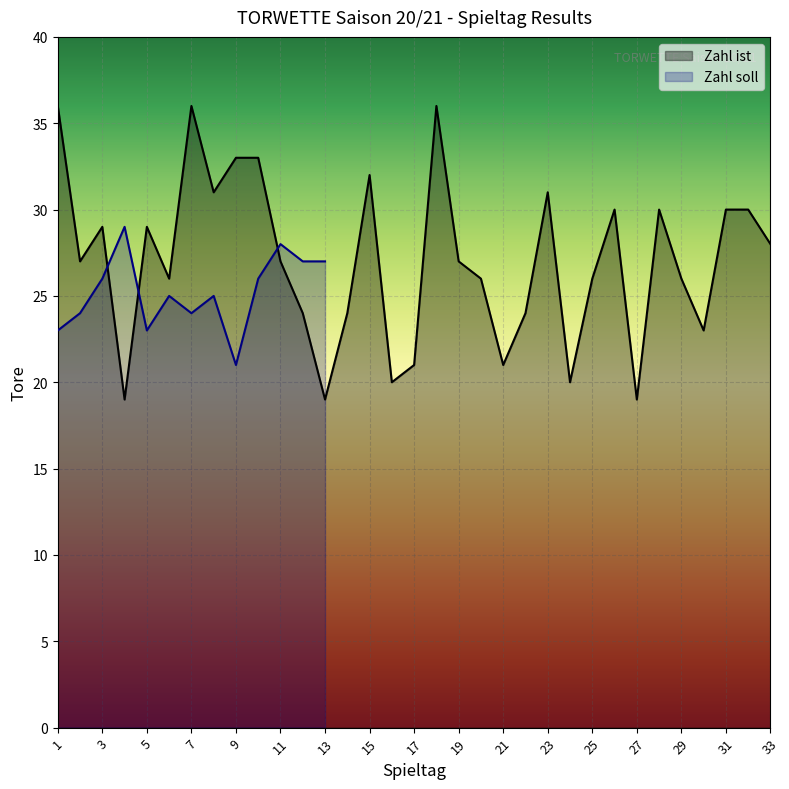

Read the Zahl ist value at 11, to the nearest 5.

25